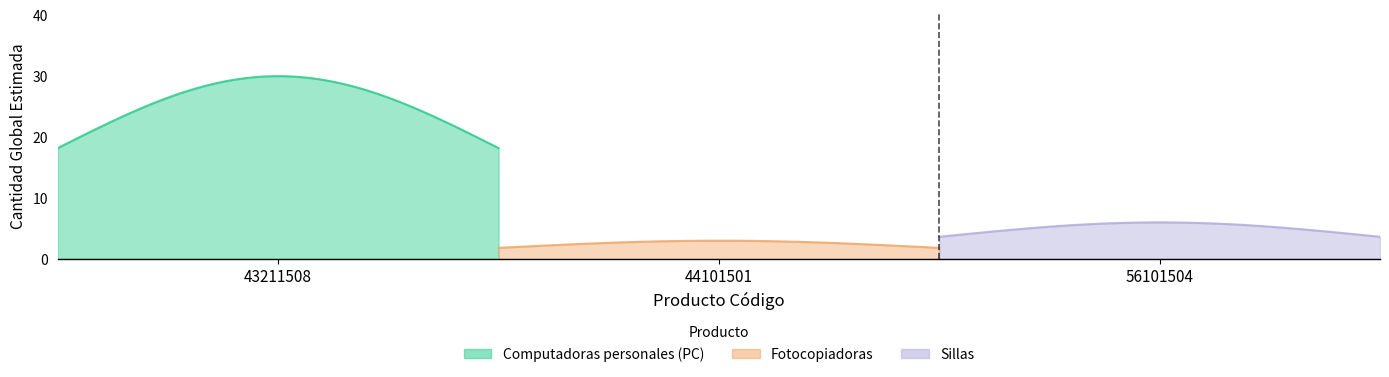

What is the greatest value displayed?

30